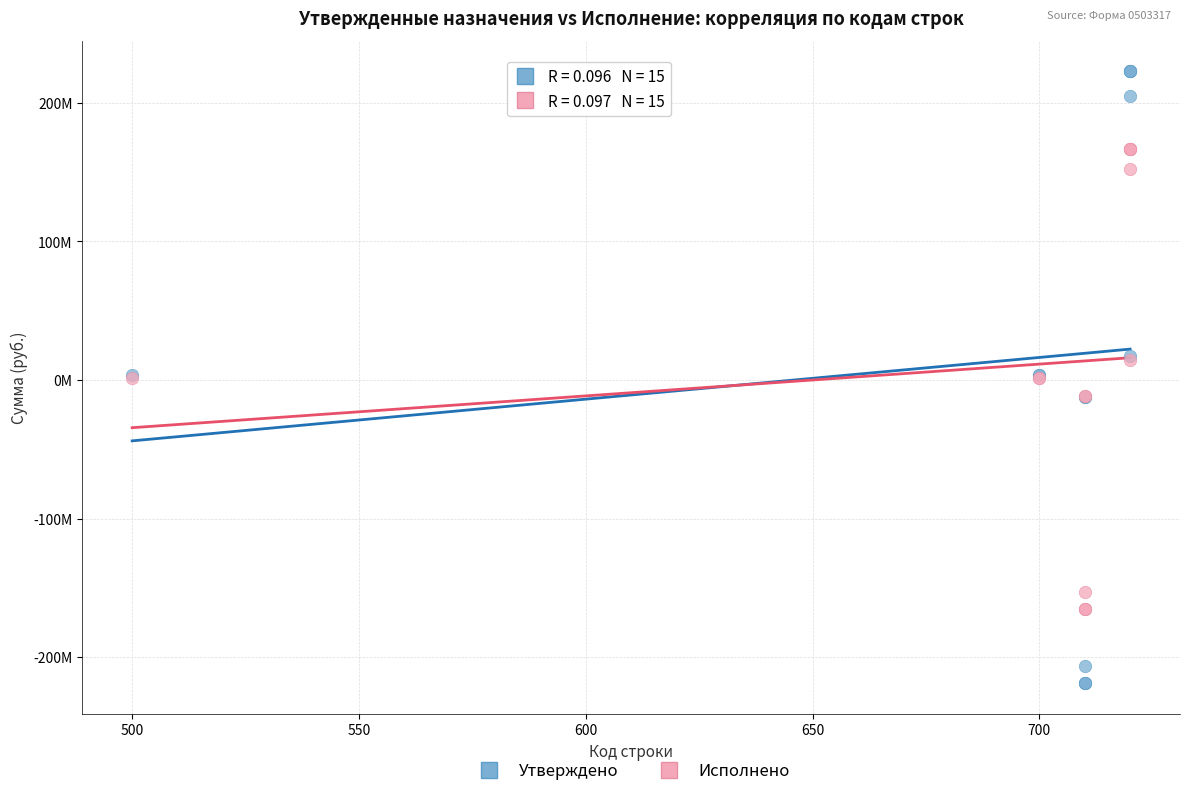

Which series reaches the maximum Y coordinate?

Утверждено